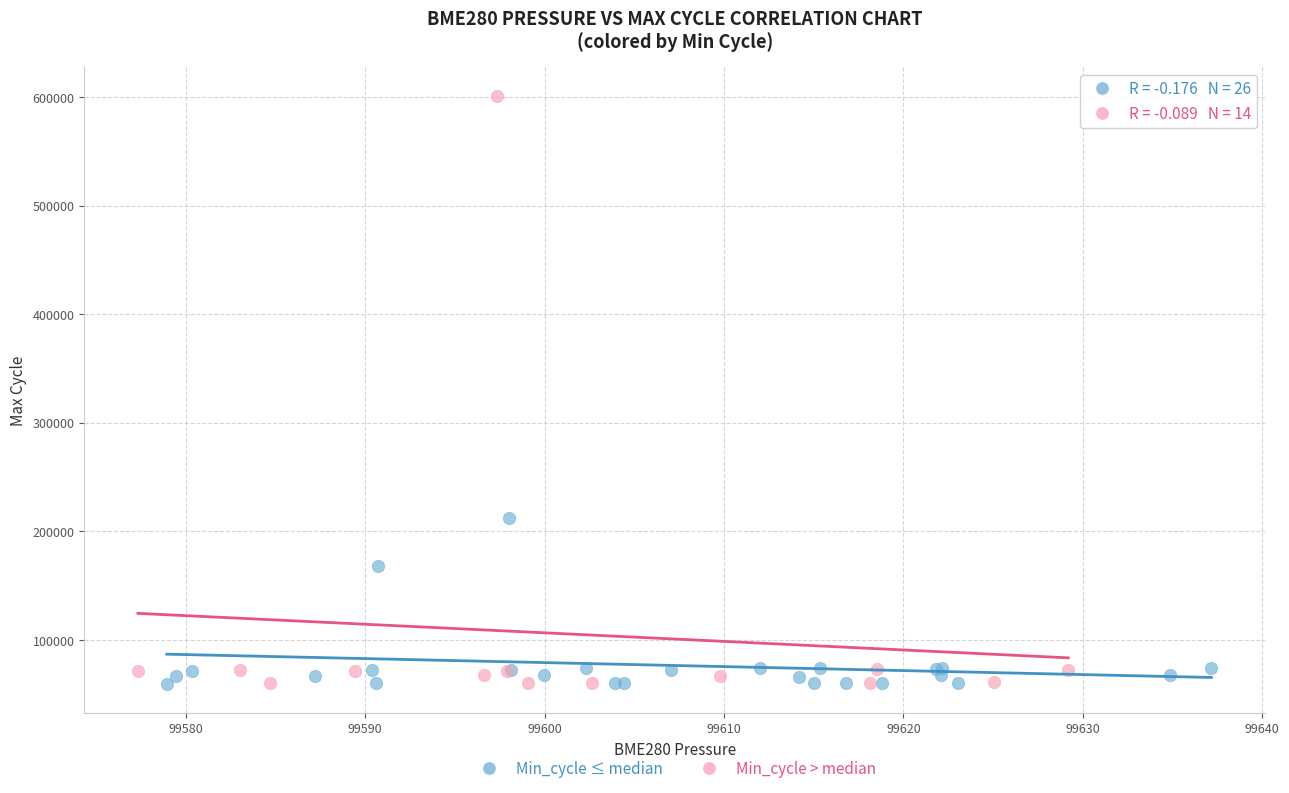

Which series has the largest Y range (max minus min)?

Min_cycle > median